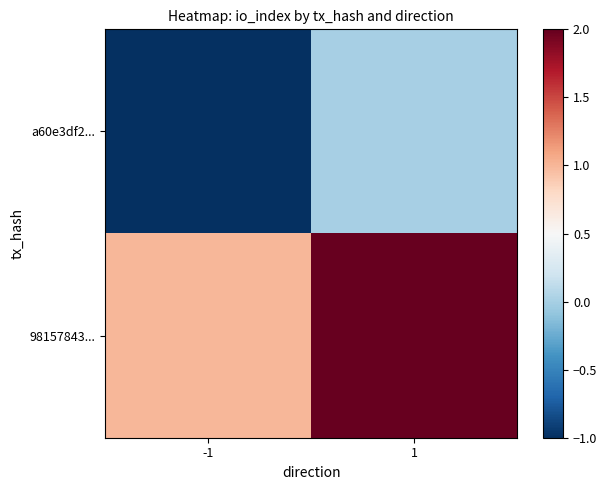

What is the spread (max minus min) of values at 1?

2